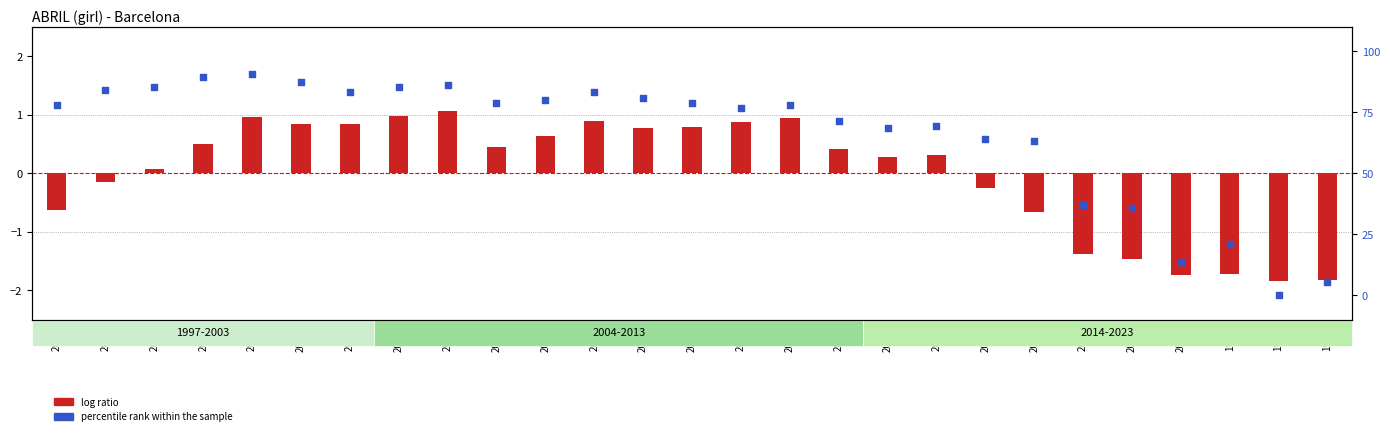

Is the value of percentile rank within the sample at 2003 greater than the value of log ratio at 2008?

Yes